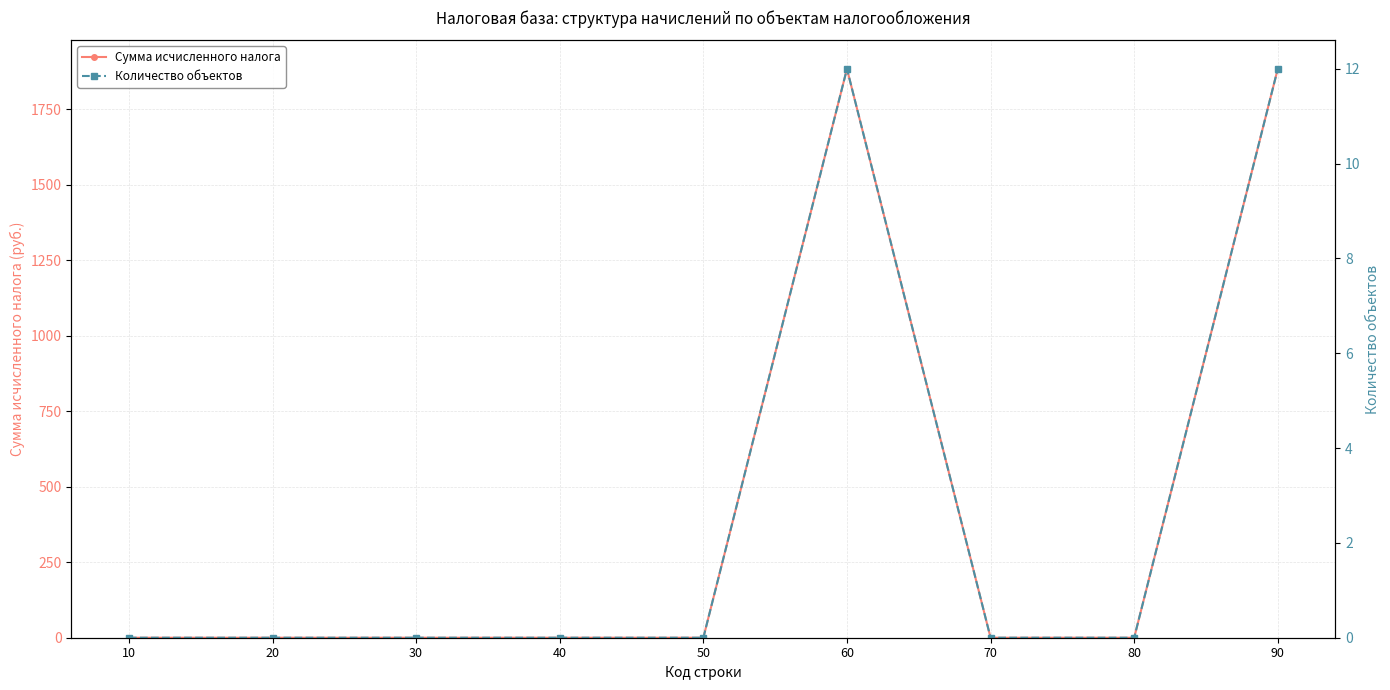

At which label does Количество объектов reach its minimum?

10